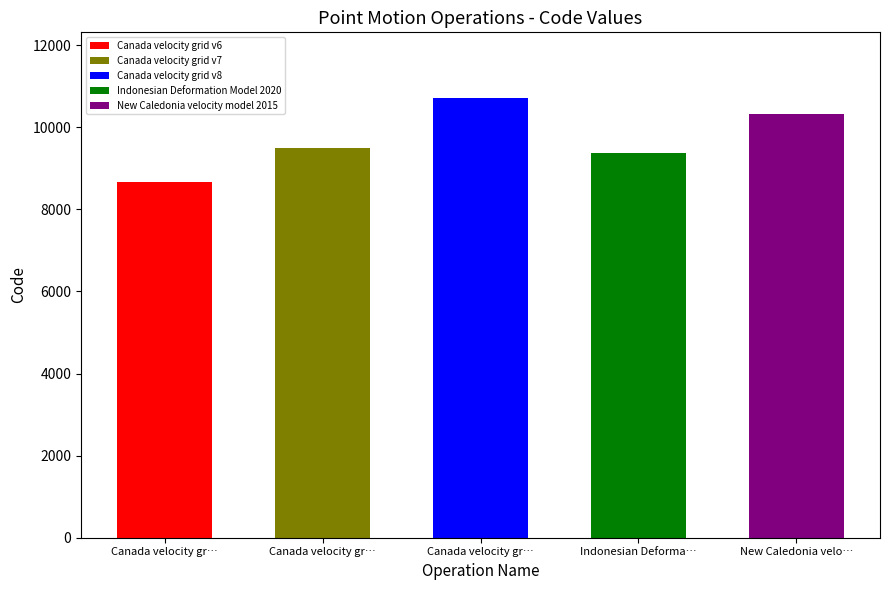

Reading right to left, what are all the values shown in this chart?

New Caledonia velocity model 2015=10323	Indonesian Deformation Model 2020=9375	Canada velocity grid v8=10707	Canada velocity grid v7=9483	Canada velocity grid v6=8676